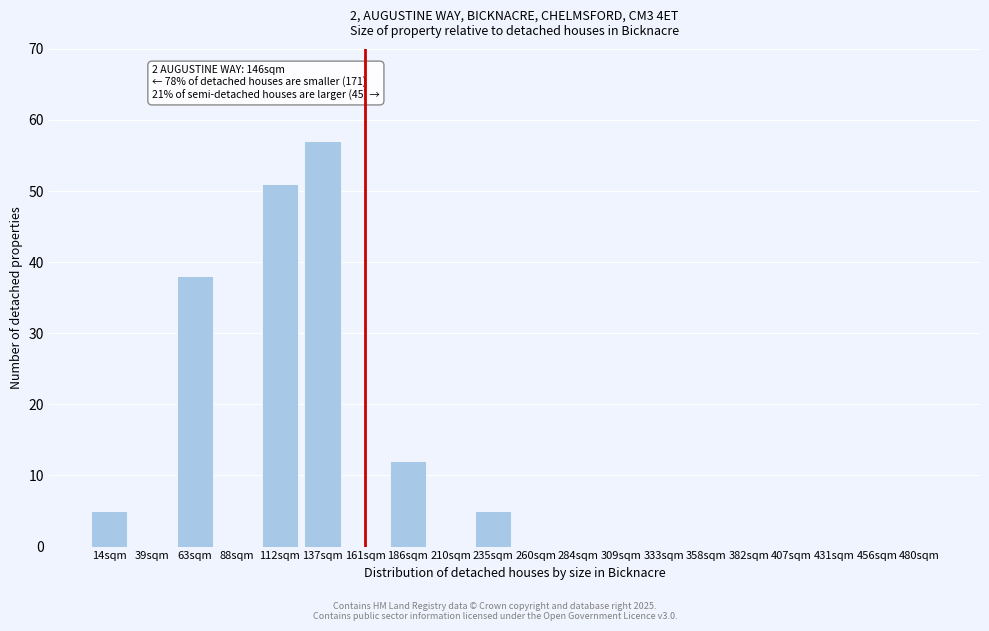

Reading left to right, extract all data points from this chart.

14sqm=5	39sqm=0	63sqm=38	88sqm=0	112sqm=51	137sqm=57	161sqm=0	186sqm=12	210sqm=0	235sqm=5	260sqm=0	284sqm=0	309sqm=0	333sqm=0	358sqm=0	382sqm=0	407sqm=0	431sqm=0	456sqm=0	480sqm=0